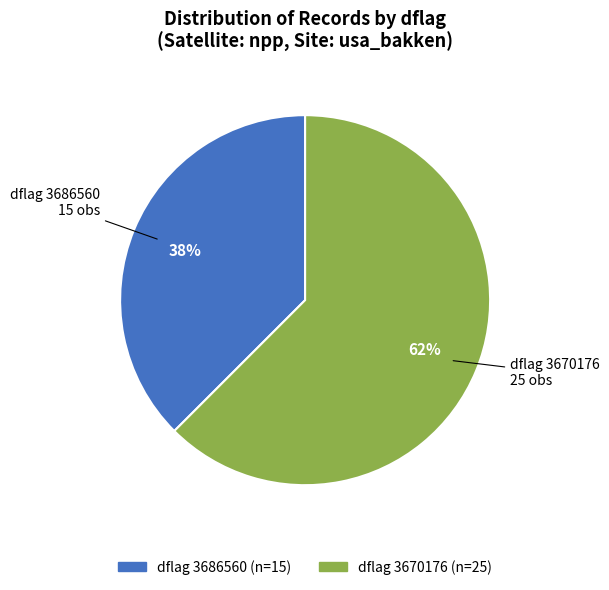

How many segments does this pie chart have?

2